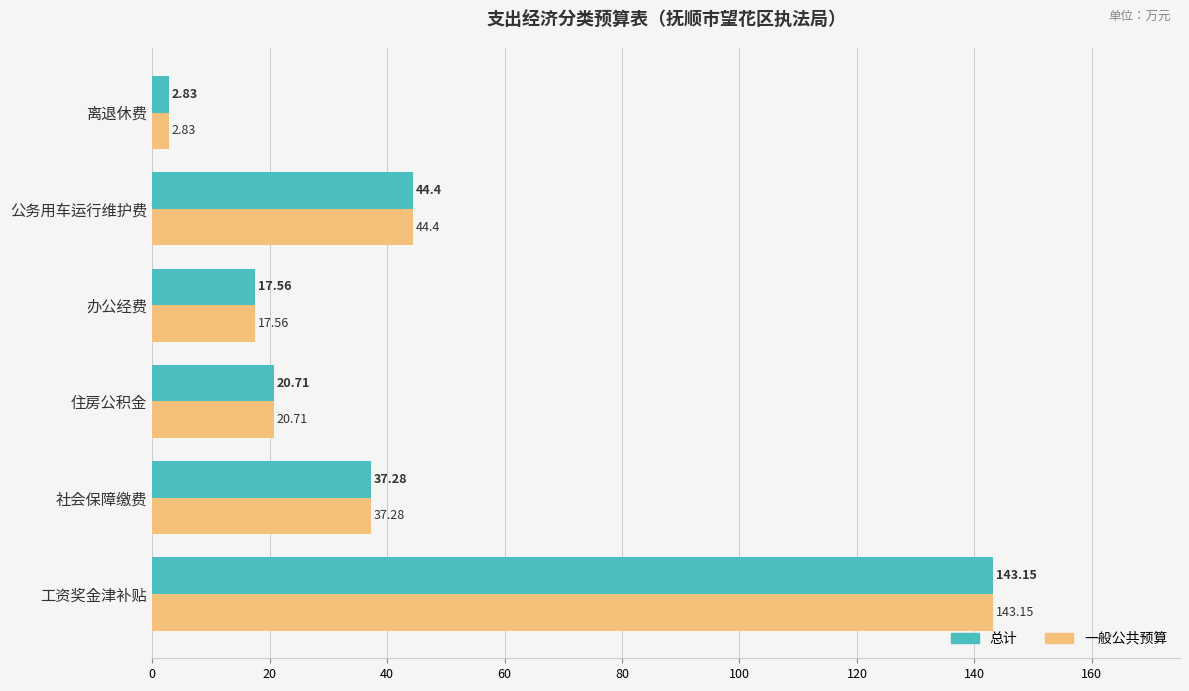

What are all the series names shown in the legend?

总计, 一般公共预算